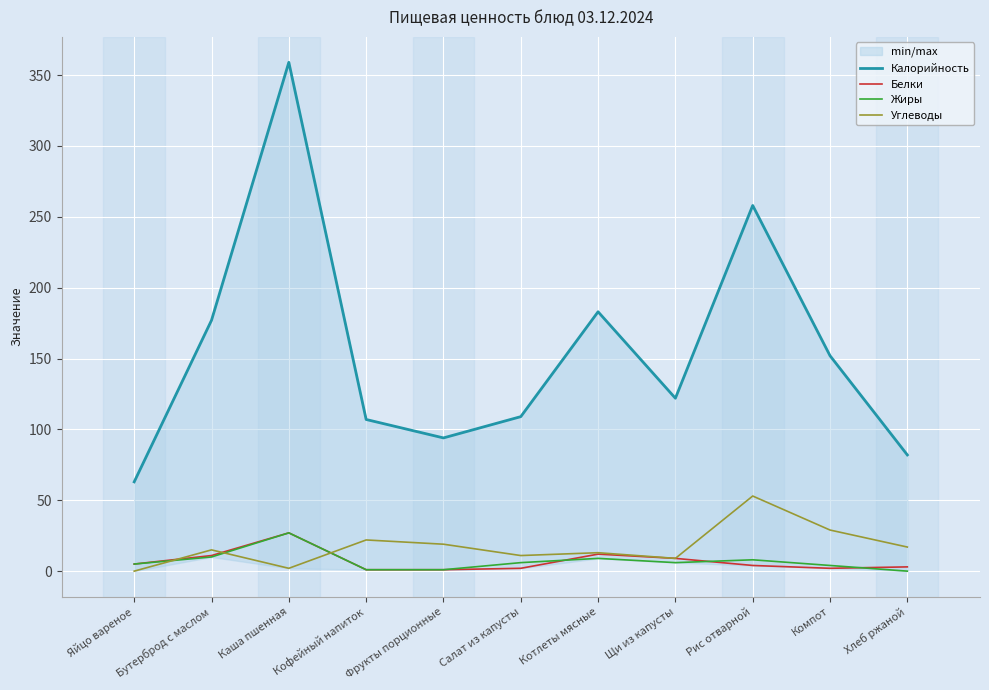

What is the difference between the maximum and minimum values in the Белки series?

26